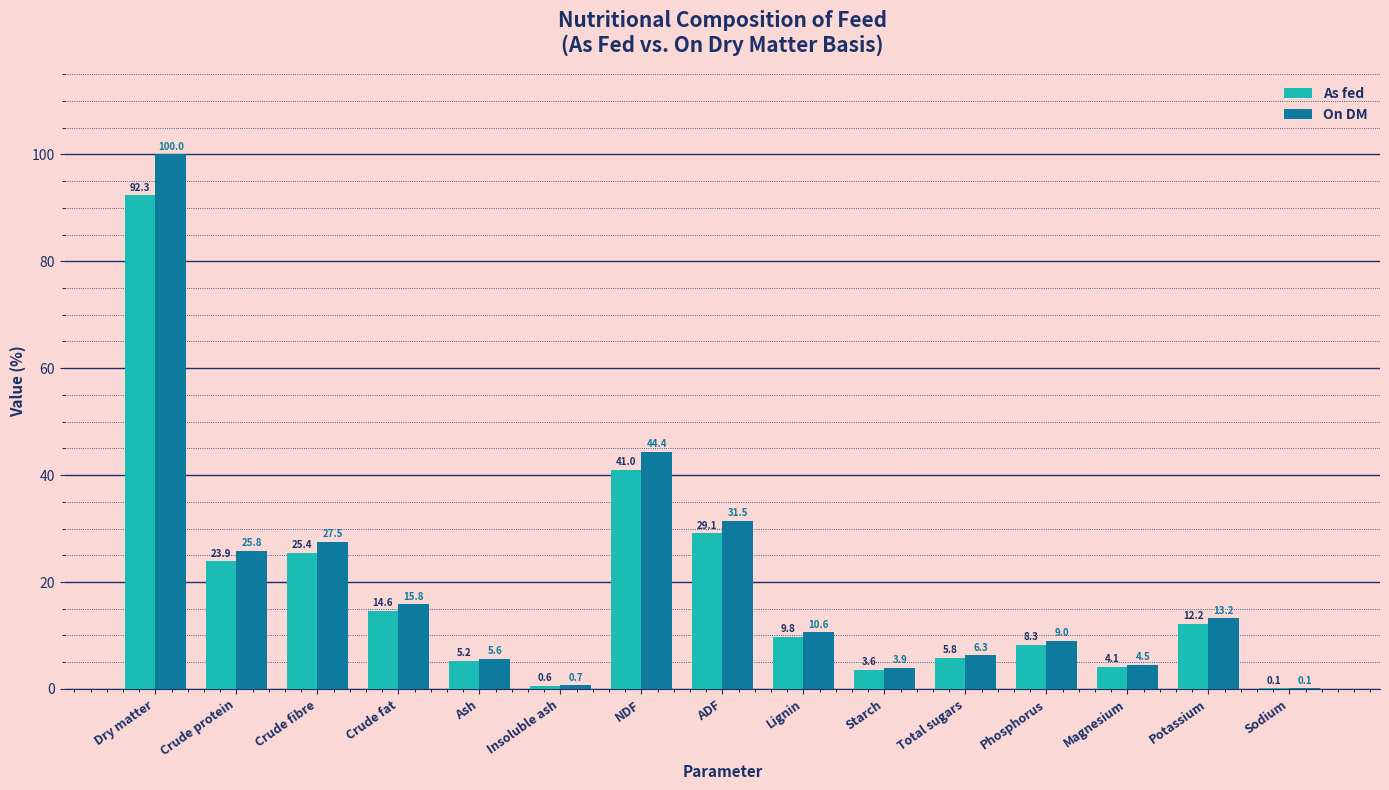

What value does the As fed series have at Potassium?

12.2